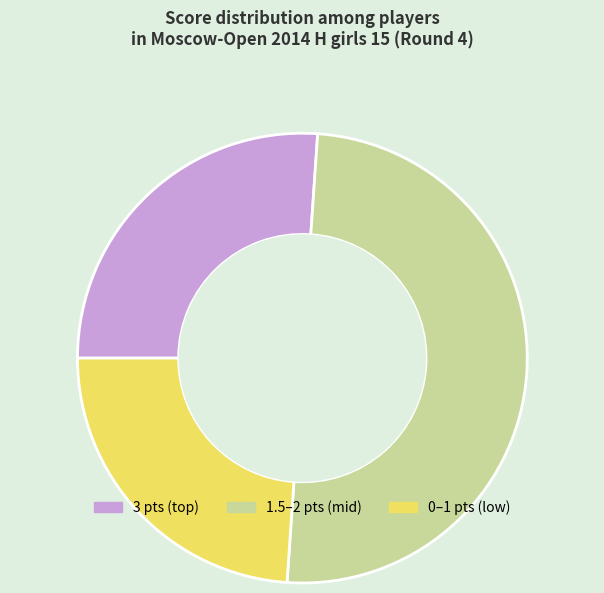

Is it true that 1.5–2 pts (mid) is 56% of the pie?

False